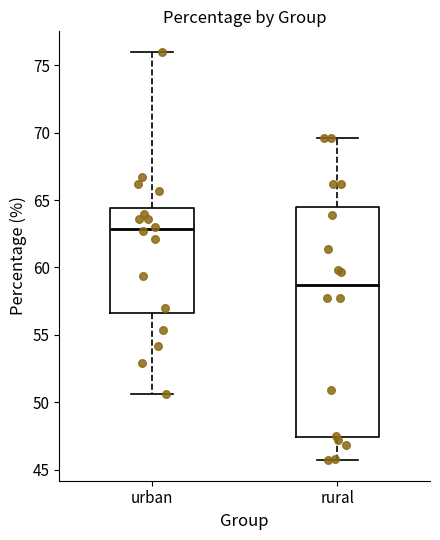

Reading left to right, read every box against the y-axis: the position of its median line, the range the box covers, and the ends of its whiskers. The values are not printed on the chart, so give them approximately, as read against the axis.

urban: median 63.0, box 56.5 to 64.5, whiskers 50.5 to 76.0
rural: median 58.5, box 47.5 to 64.5, whiskers 45.5 to 69.5